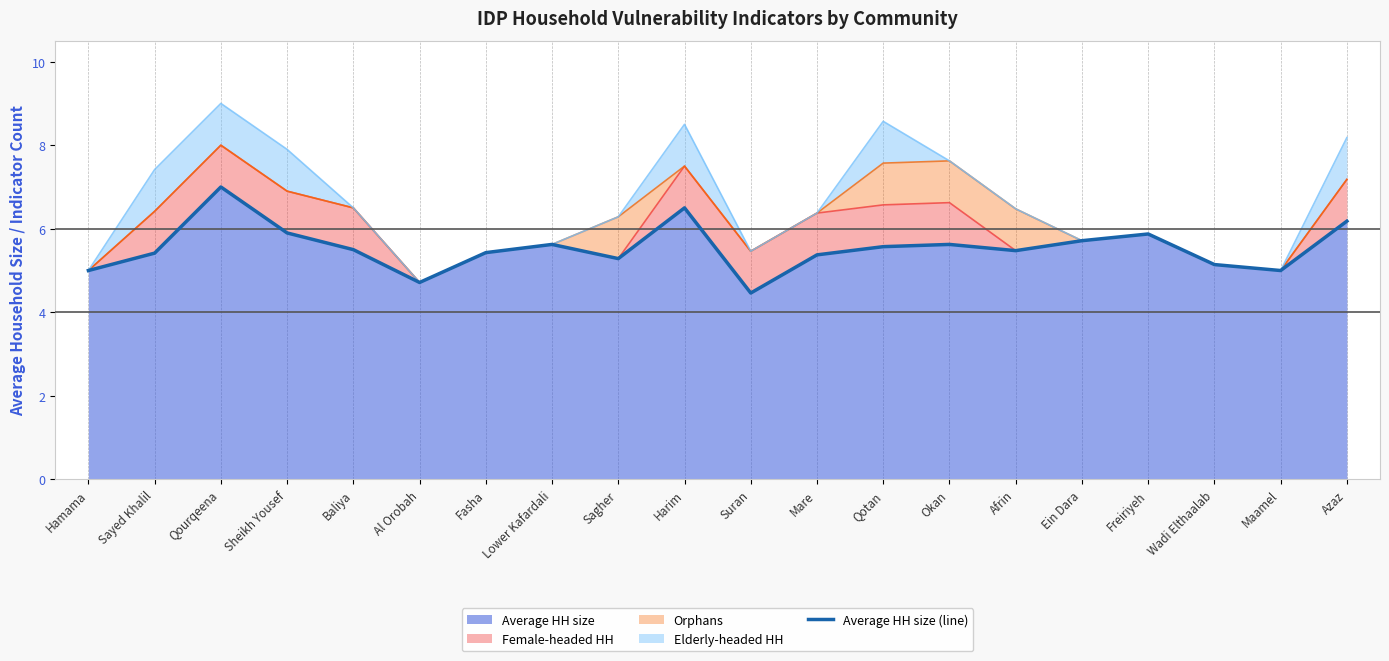

How many data points does each series have?

20